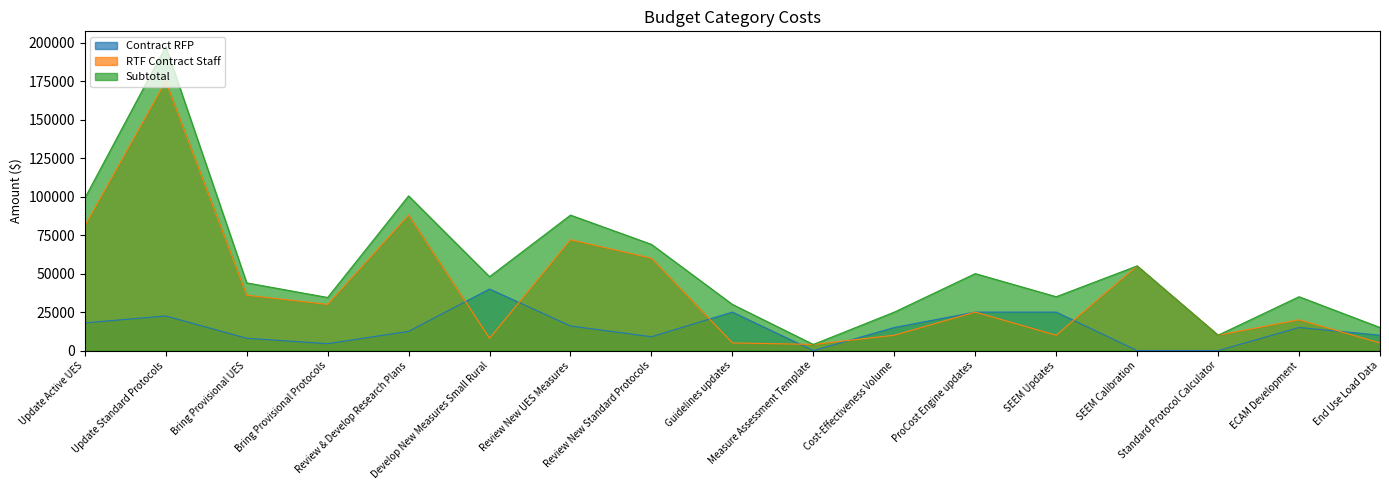

What position from the right is End Use Load Data?

1